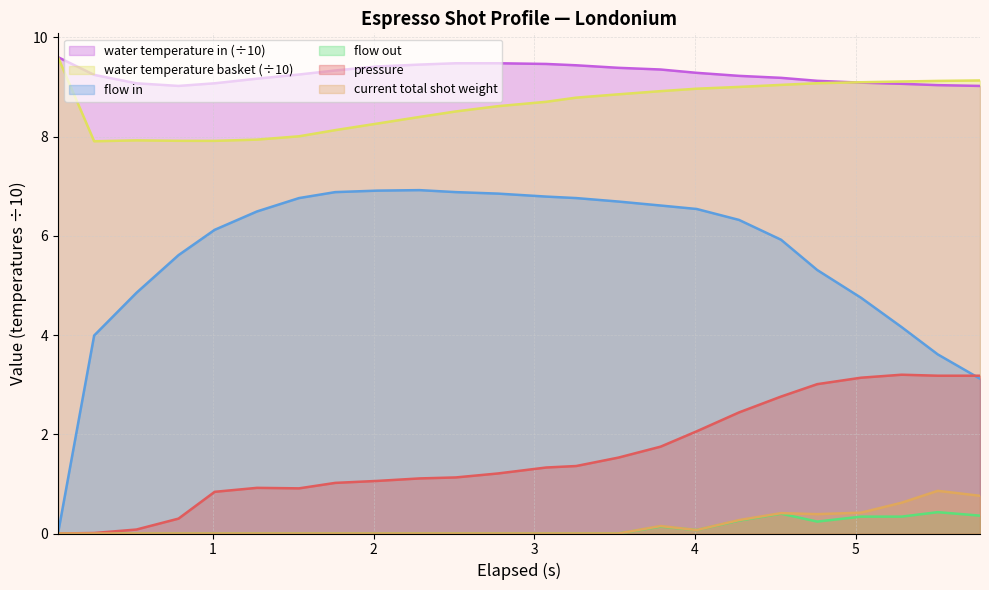

What is the difference between the maximum and minimum values in the flow_in series?

6.9